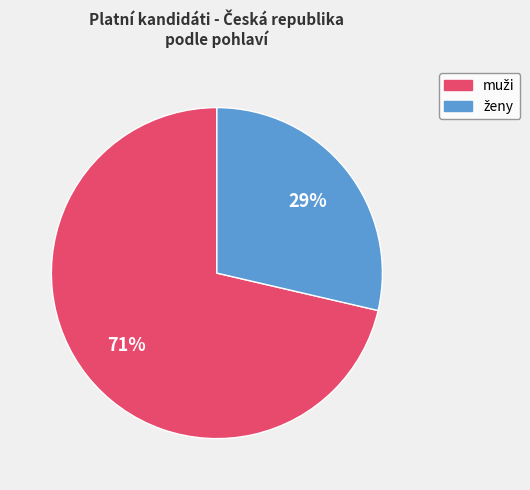

To the nearest percent, what is the average slice percentage?

50%